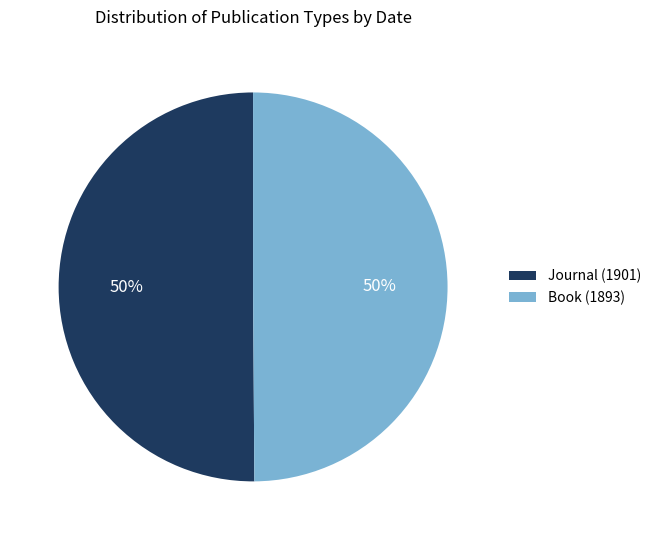

To the nearest percent, what is the average slice percentage?

50%